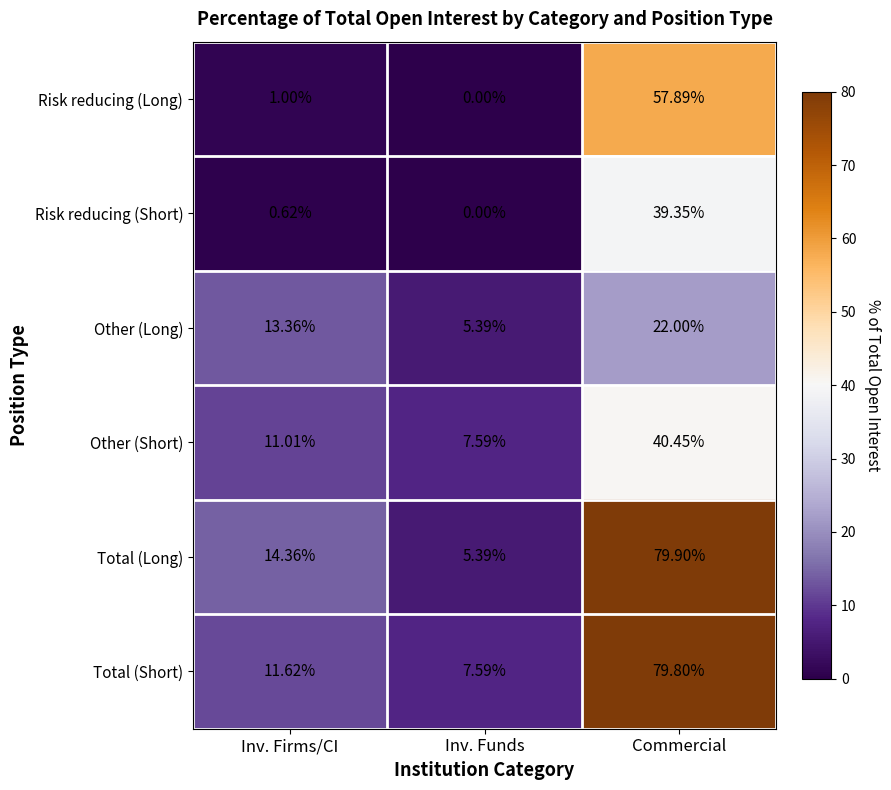

Count the number of categories in the chart.

3